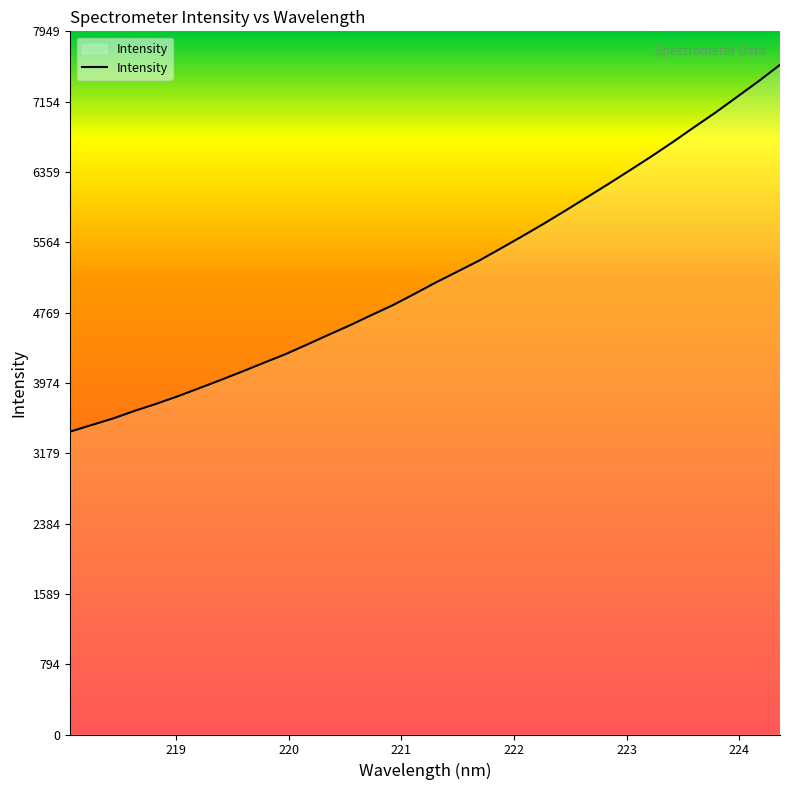

What is the minimum value shown in the chart?

3424.3